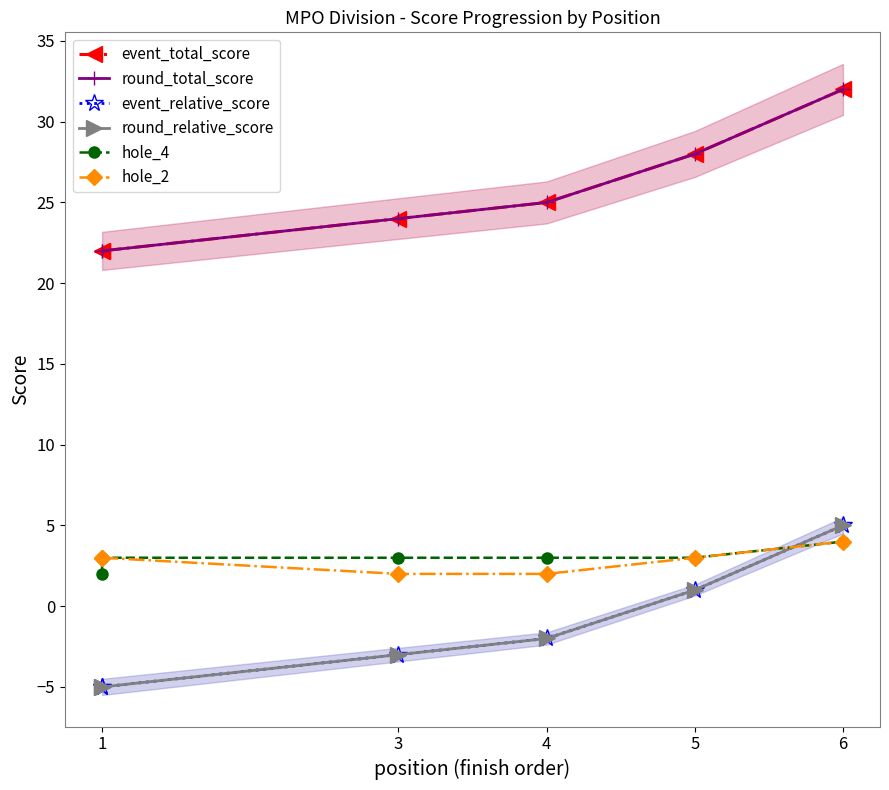

True or false: round_total_score and event_total_score intersect in this chart.

False